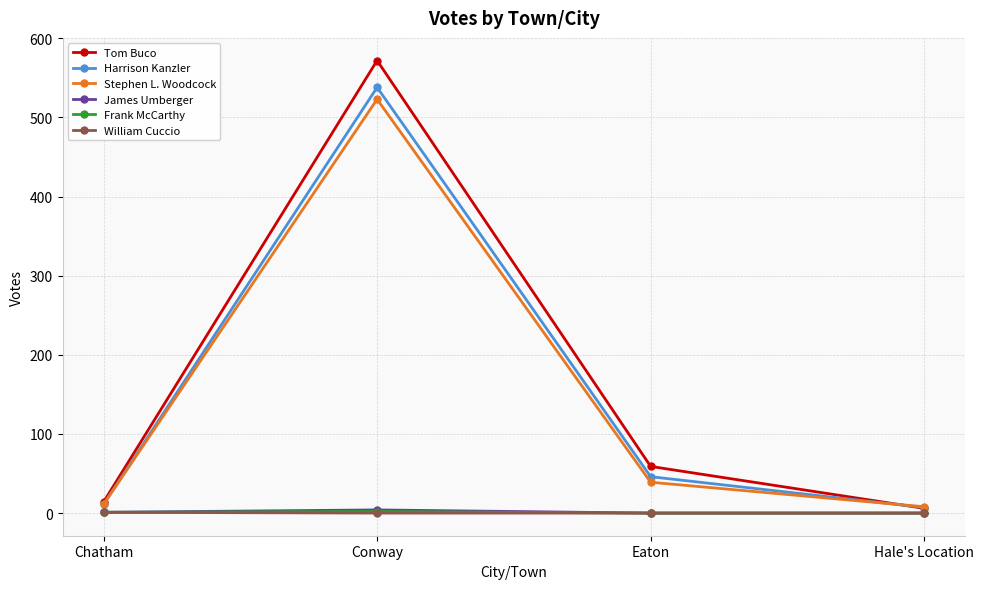

What is the difference between the James Umberger values at Conway and Chatham?

3